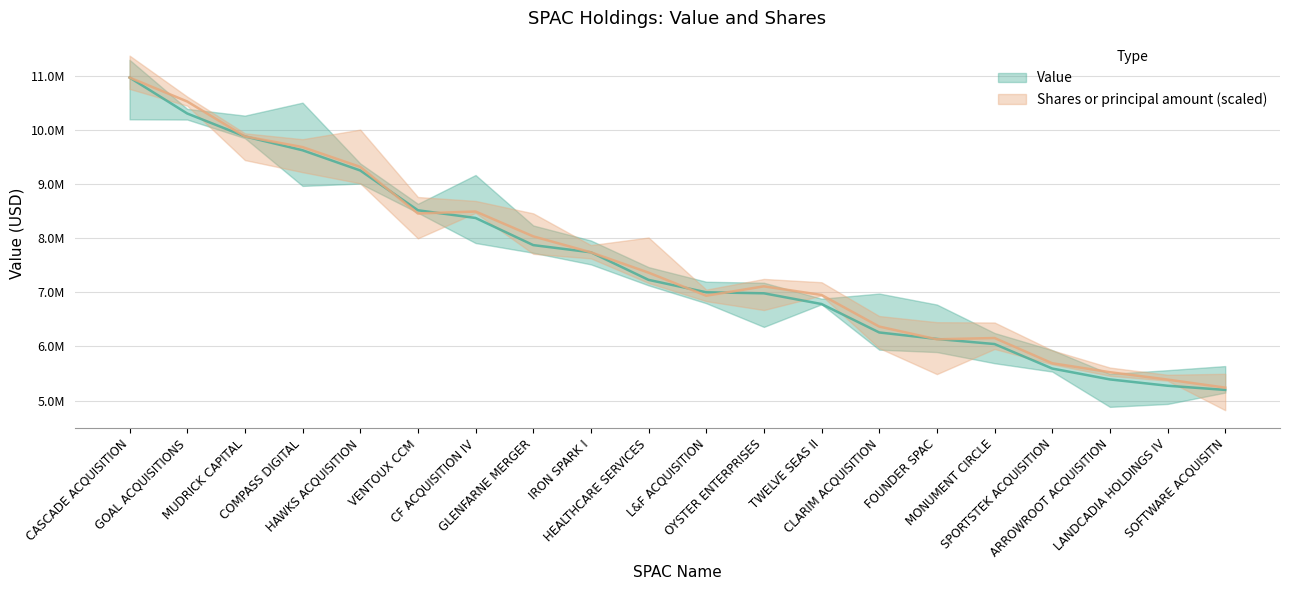

At which category is the sum across all series the highest?

CASCADE ACQUISITION